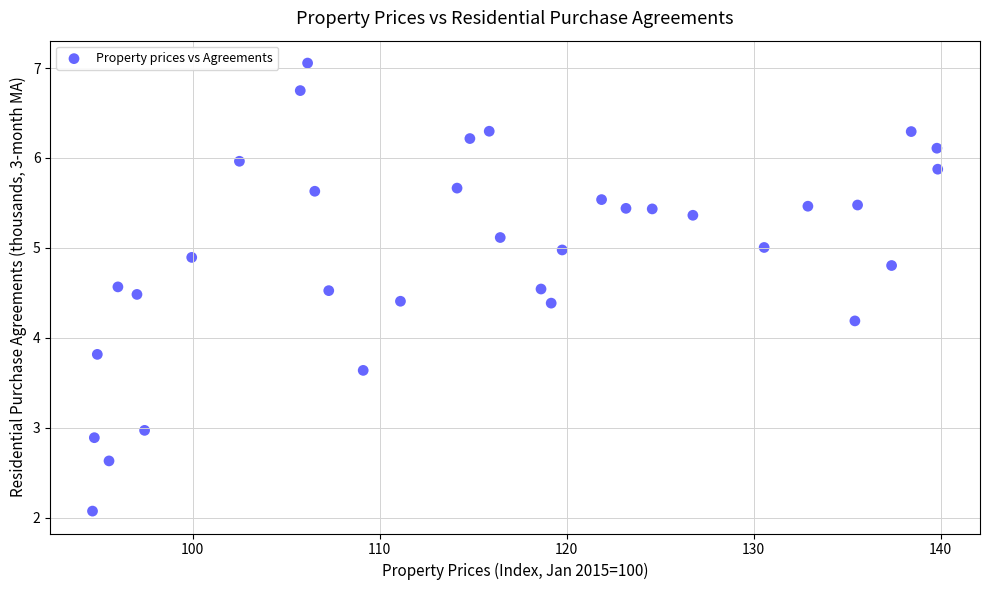

What is the range of Y values (max minus min)?

5.0